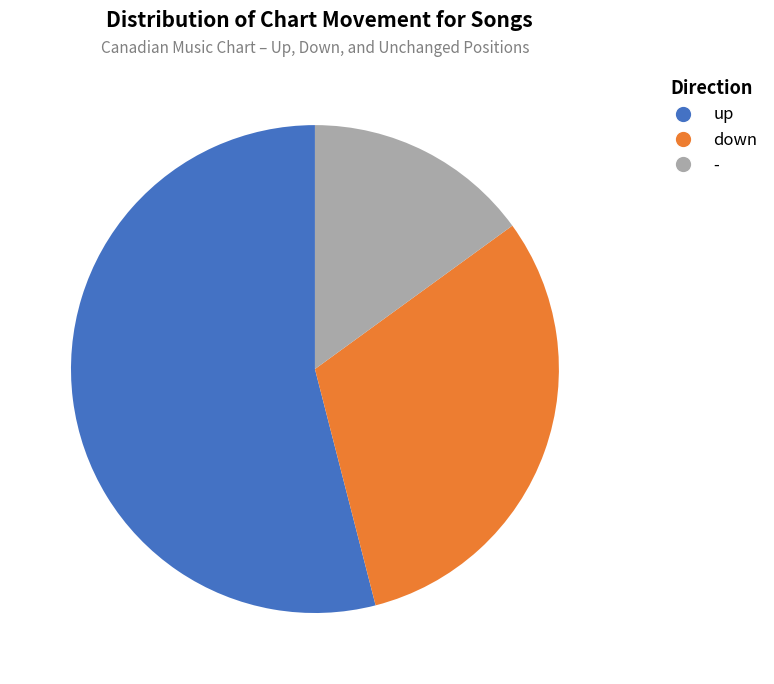

What is the smallest slice in the pie chart?

-